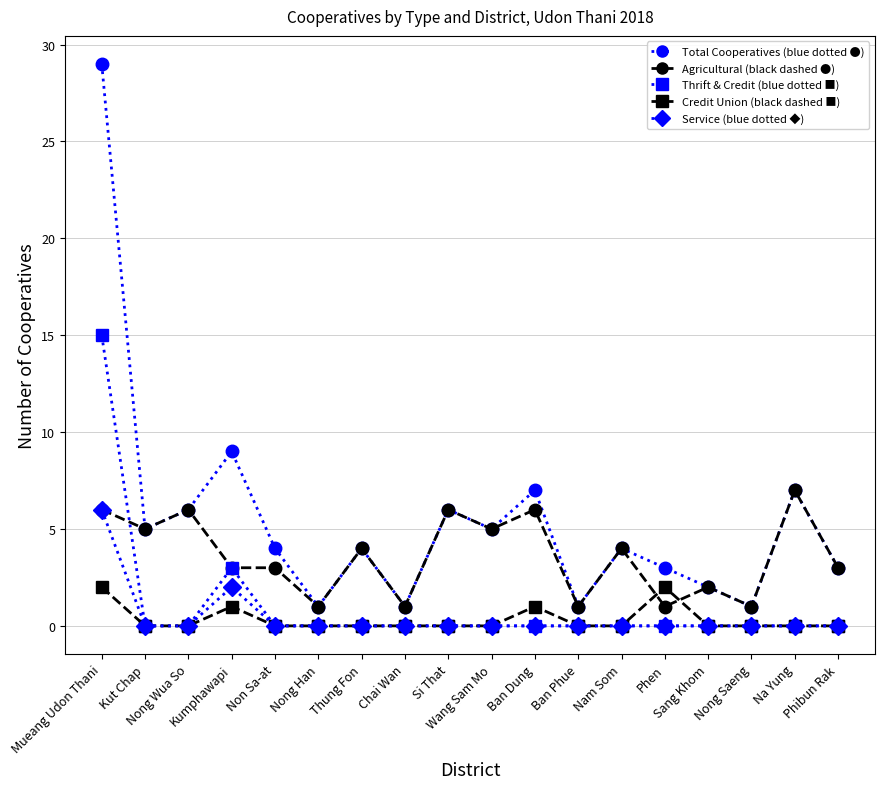

What is the greatest value displayed?

29